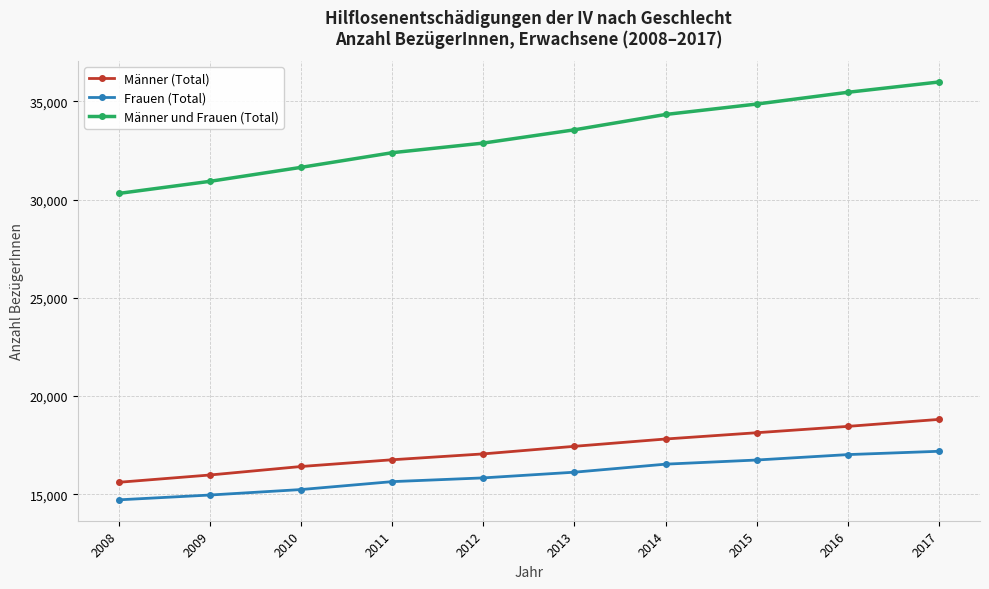

How many lines are shown in the chart?

3